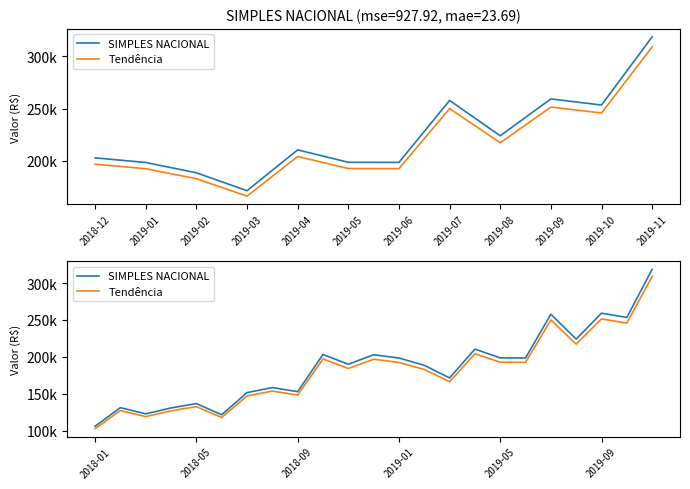

Is it true that Tendência equals 219382.6 at 2019-03?

False